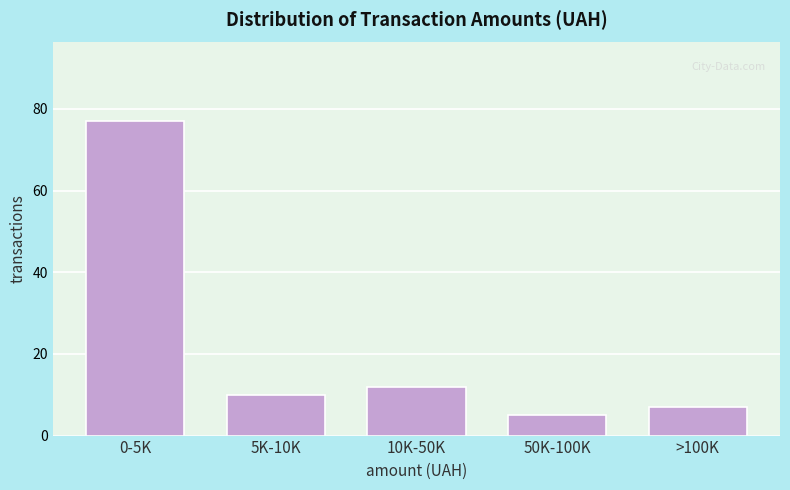

Reading left to right, list all the values displayed in this chart.

0-5K=77	5K-10K=10	10K-50K=12	50K-100K=5	>100K=7